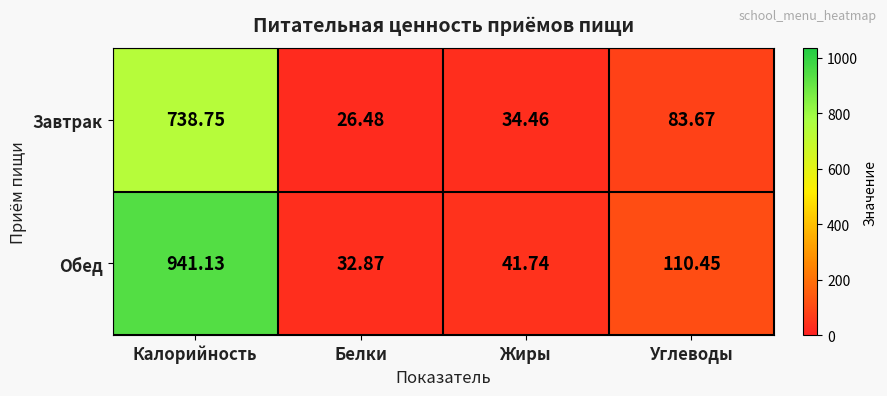

Which series has the largest range (max minus min)?

Обед